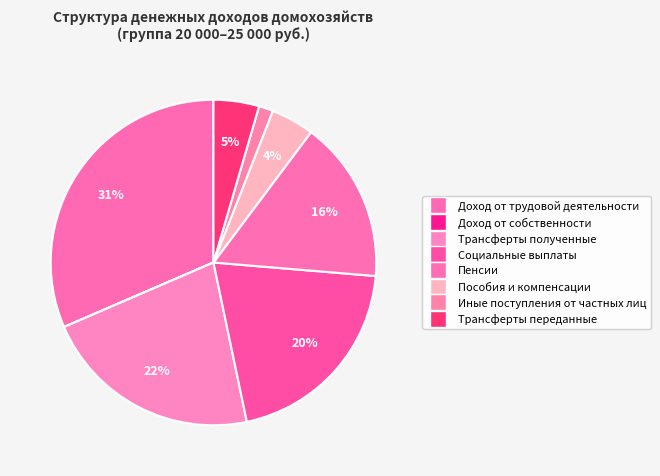

Does Социальные выплаты account for over 50% of the chart?

No